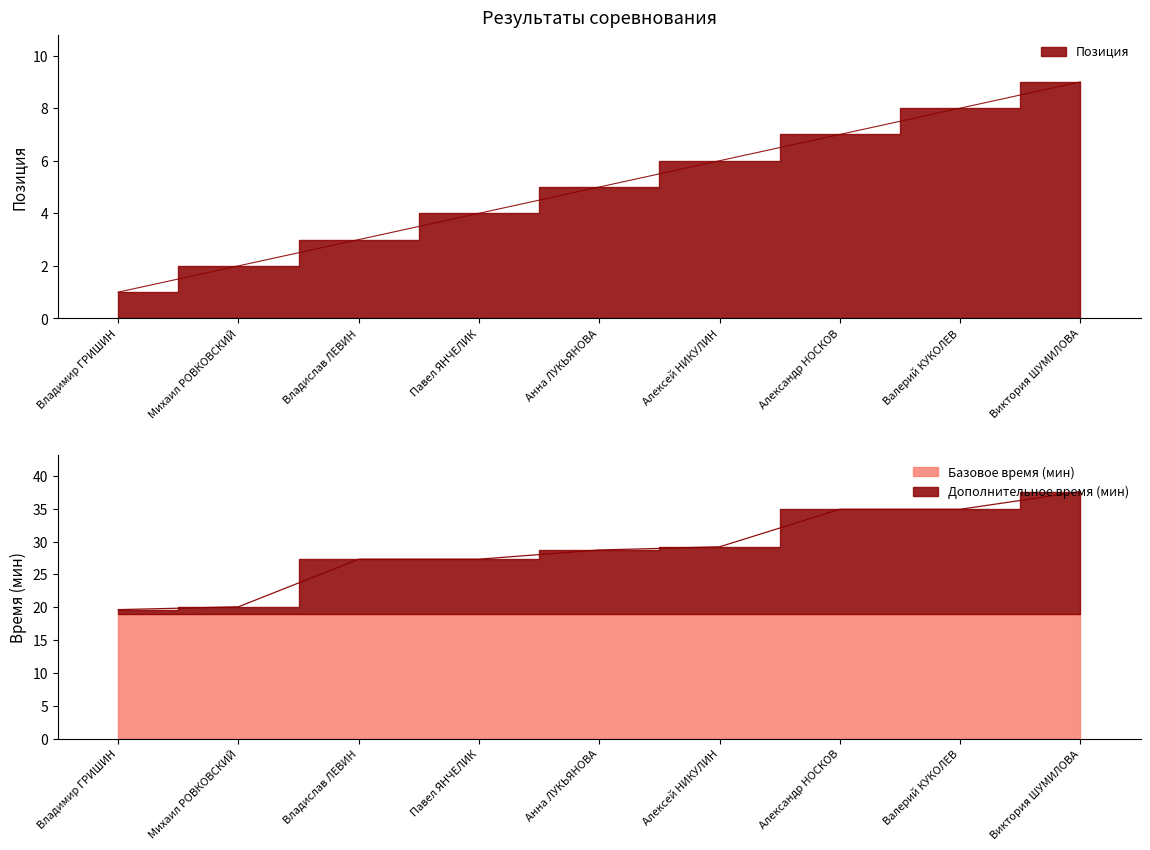

How many values are between 3 and 7?

5